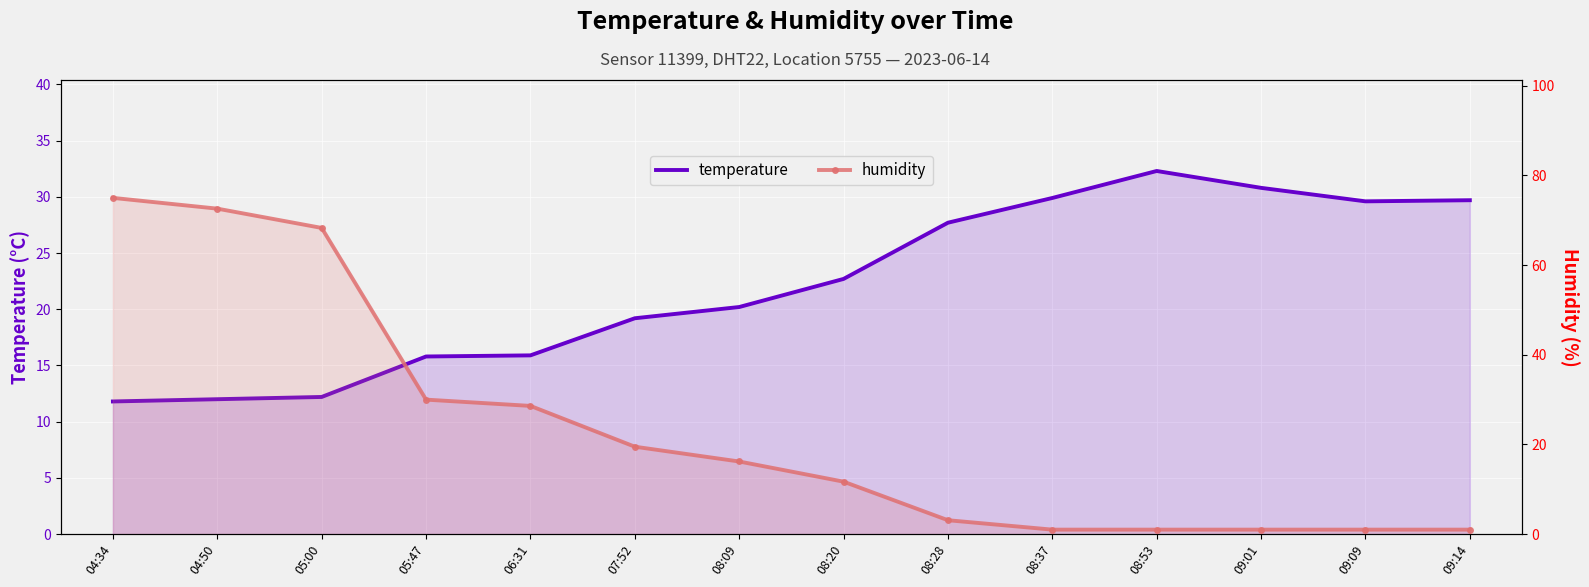

What is the label of the 12th point from the left?

09:01